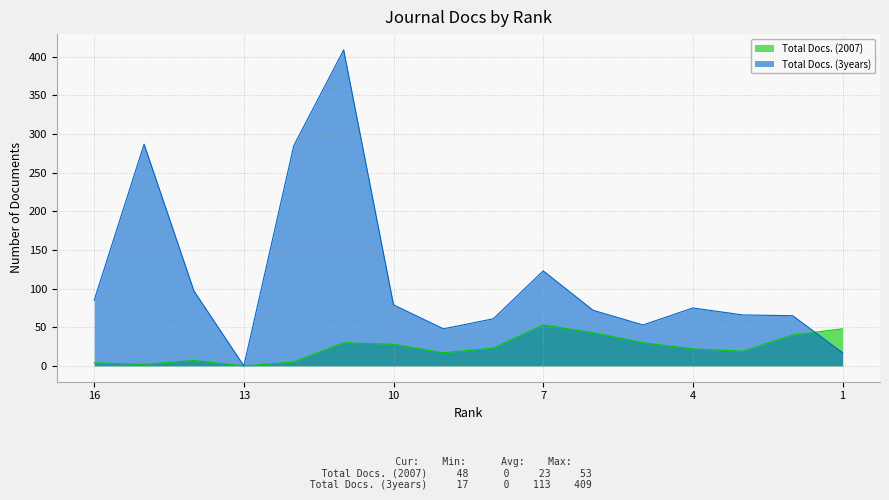

List the series in order of their overall mean, highest first.

Total Docs. (3years), Total Docs. (2007)